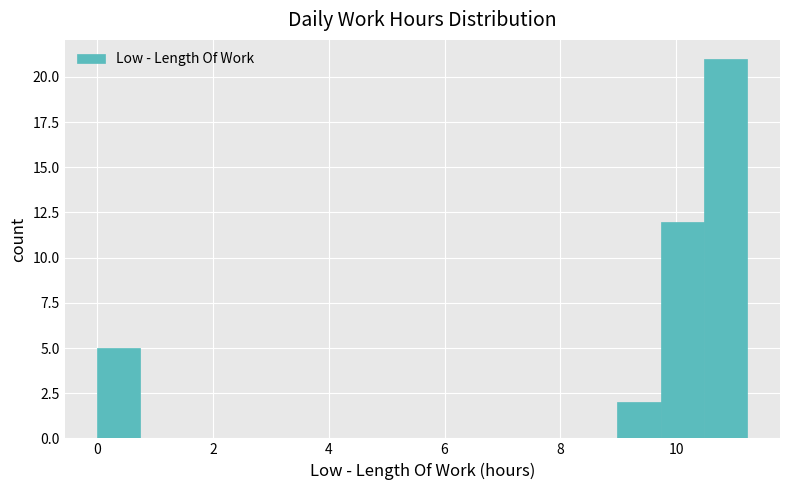

Read against the x-axis, roughly where is the centre of the tallest bar?

10.8